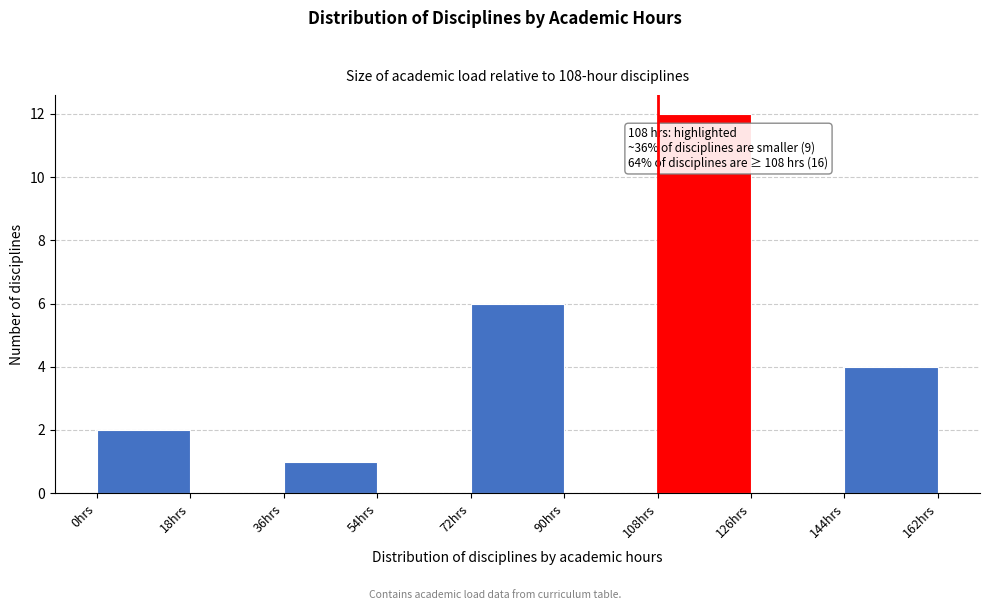

Over which range of the x-axis is the bar tallest?

108 to 126